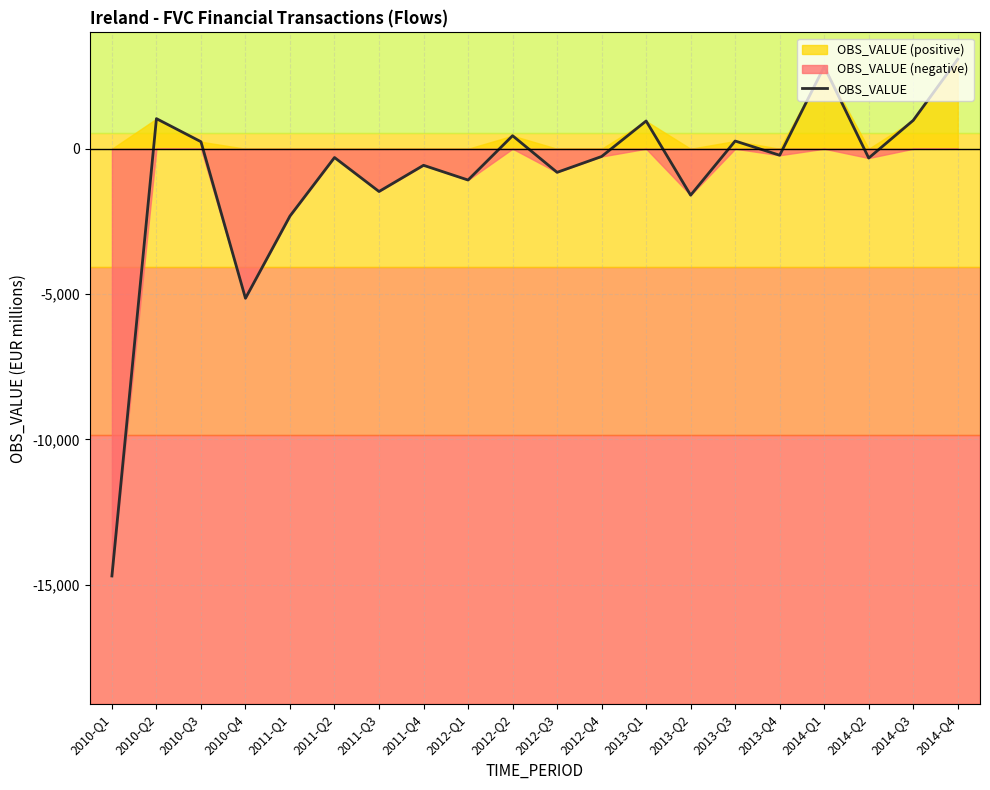

True or false: the data shows 289 at 2010-Q2.

False